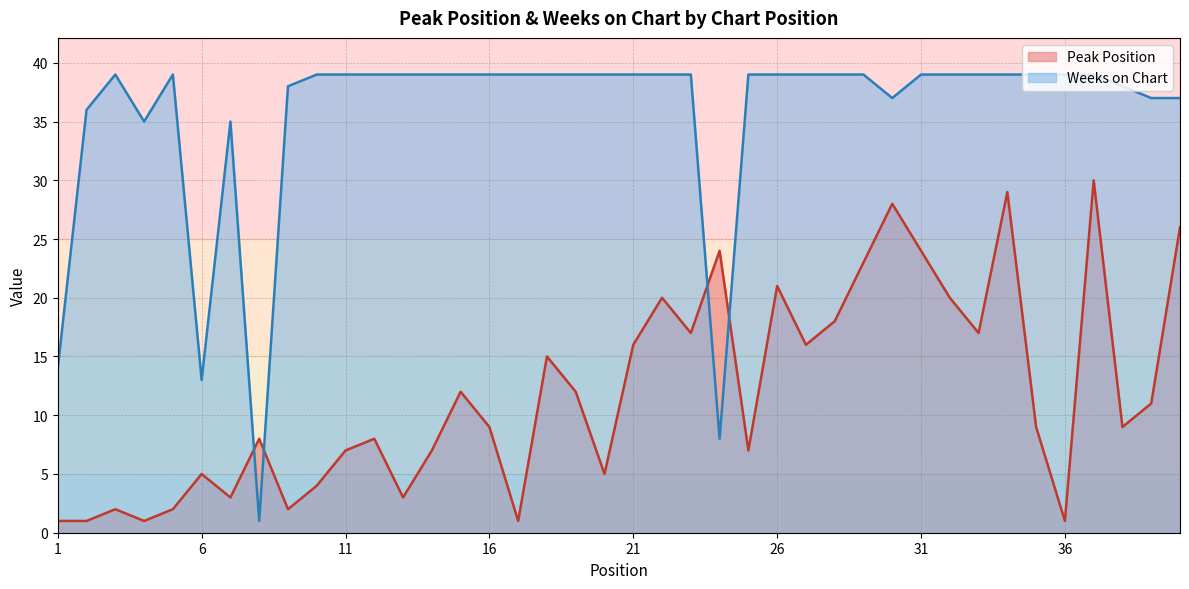

What is the value of the Weeks on Chart point at the 12th from the left?

39